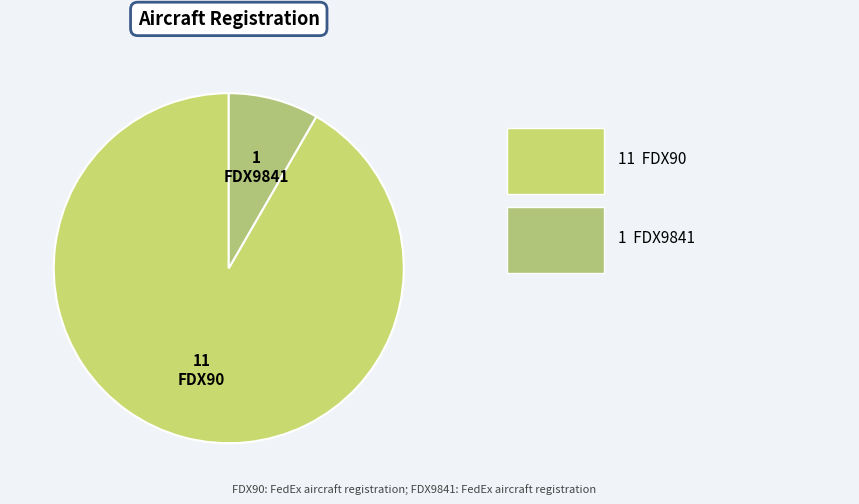

The FDX90 slice represents 80% of the pie. True or false?

False